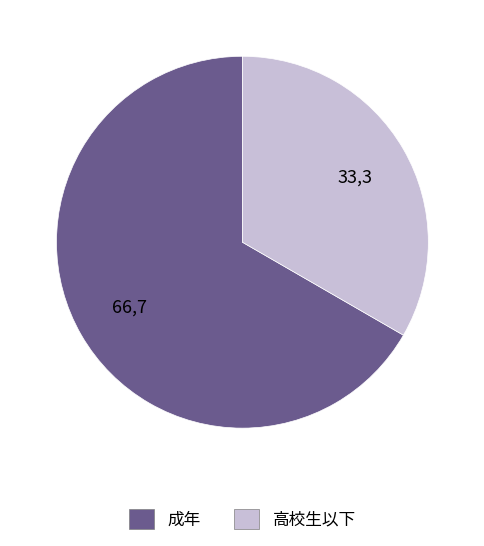

Between 高校生以下 and 成年, which is larger?

成年